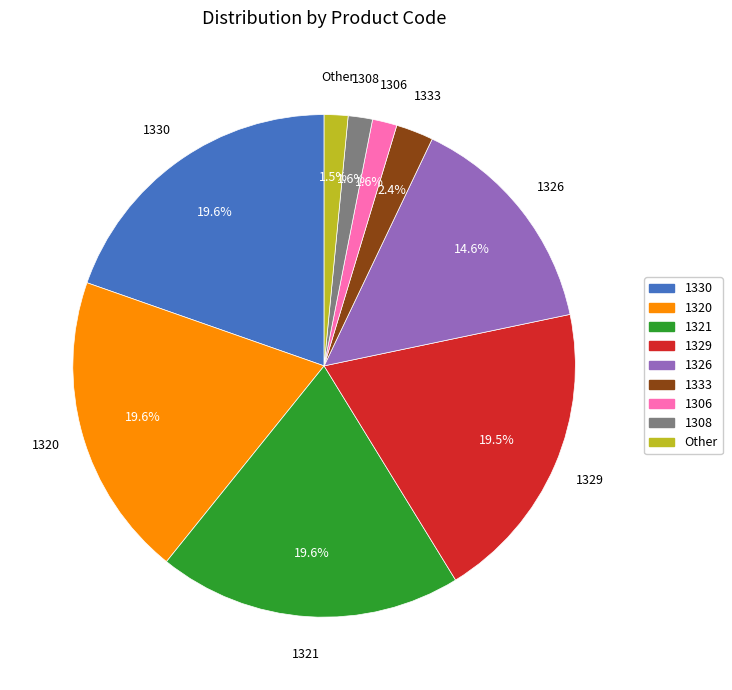

Does any single category account for the majority?

No